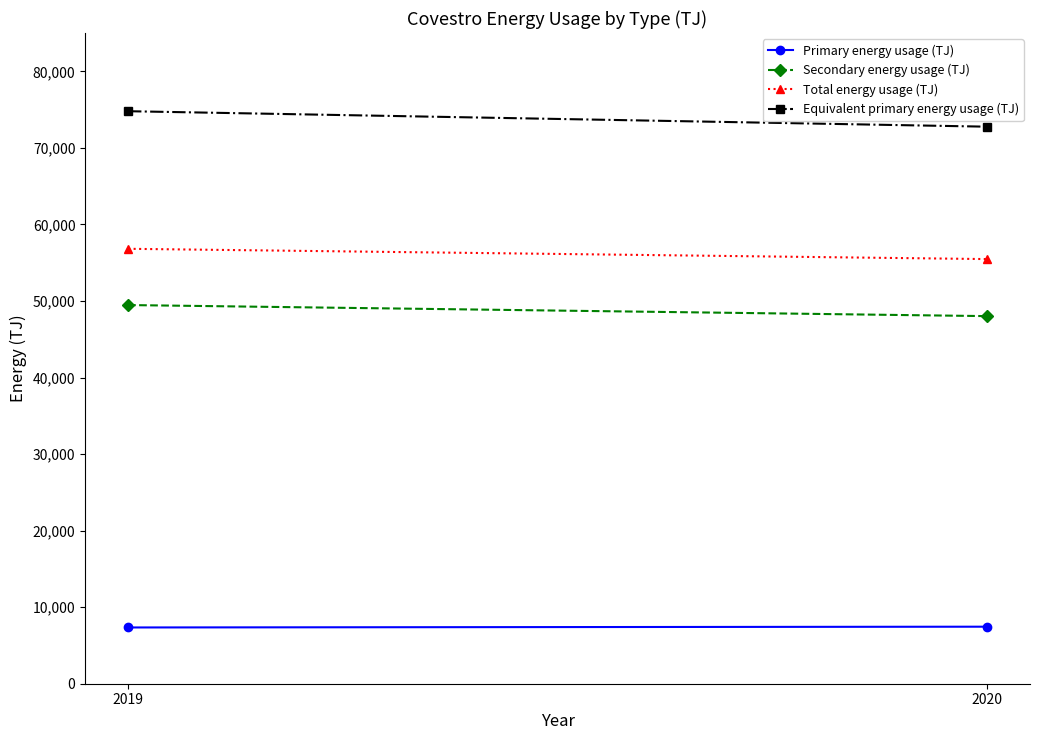

Reading left to right, extract all data points from this chart.

Primary energy usage (TJ): 7348	7450
Secondary energy usage (TJ): 49465	48019
Total energy usage (TJ): 56814	55469
Equivalent primary energy usage (TJ): 74786	72765